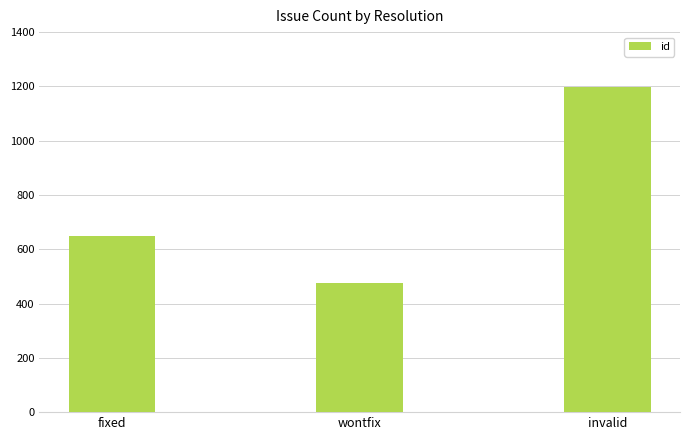

How many values are below 649?

1